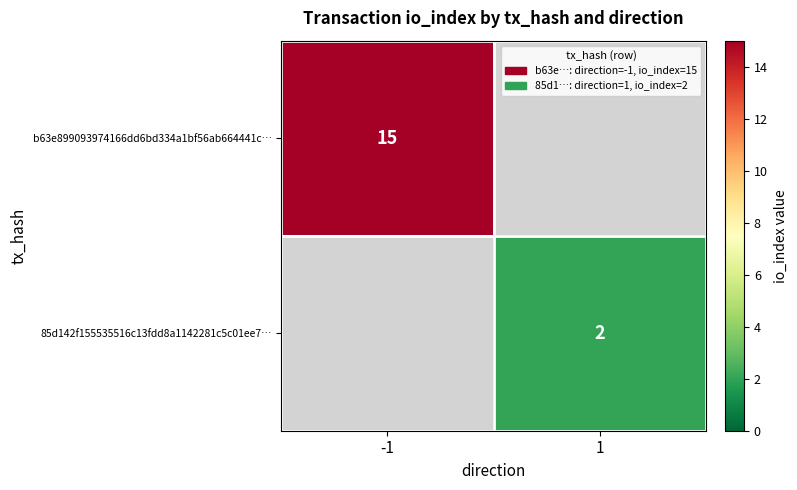

The value of b63e899093974166dd6bd334a1bf56ab664441c… at -1 is 15. True or false?

True